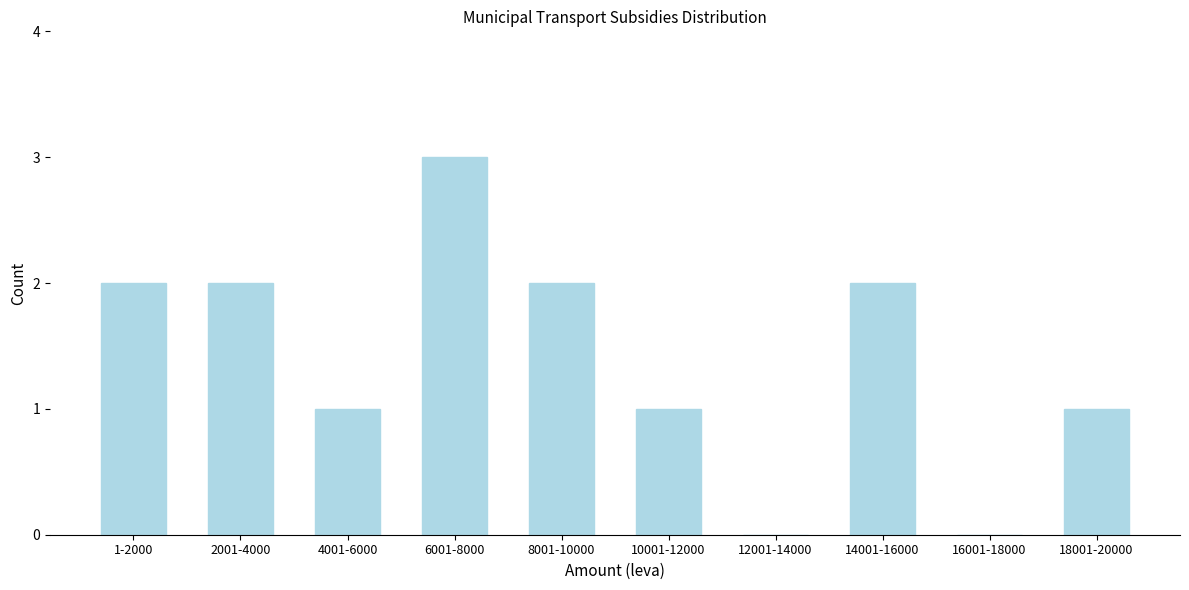

Reading left to right, extract all data points from this chart.

1-2000=2	2001-4000=2	4001-6000=1	6001-8000=3	8001-10000=2	10001-12000=1	12001-14000=0	14001-16000=2	16001-18000=0	18001-20000=1